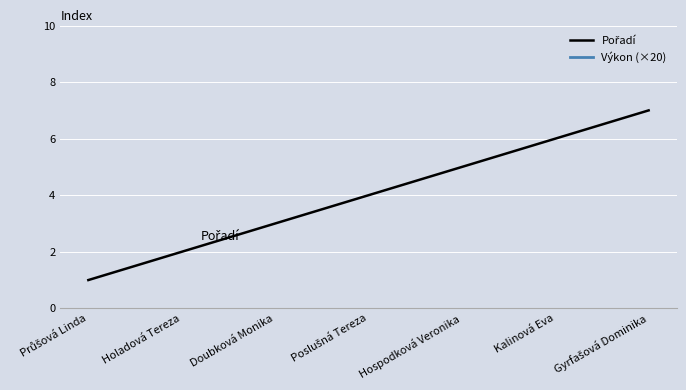

Which series has the largest total across all categories?

Výkon (×20)